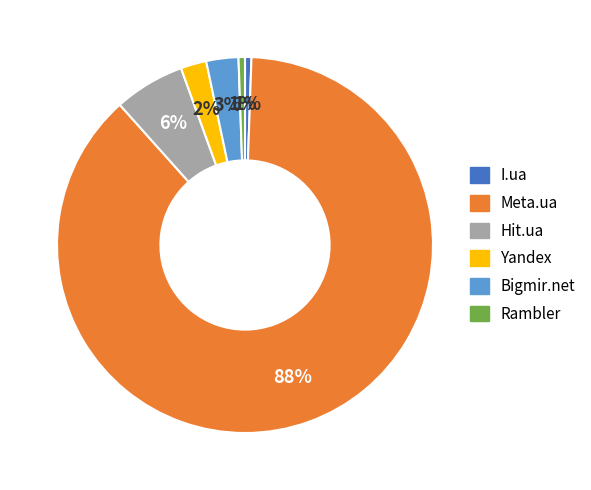

Which category has the biggest portion of the pie?

Meta.ua